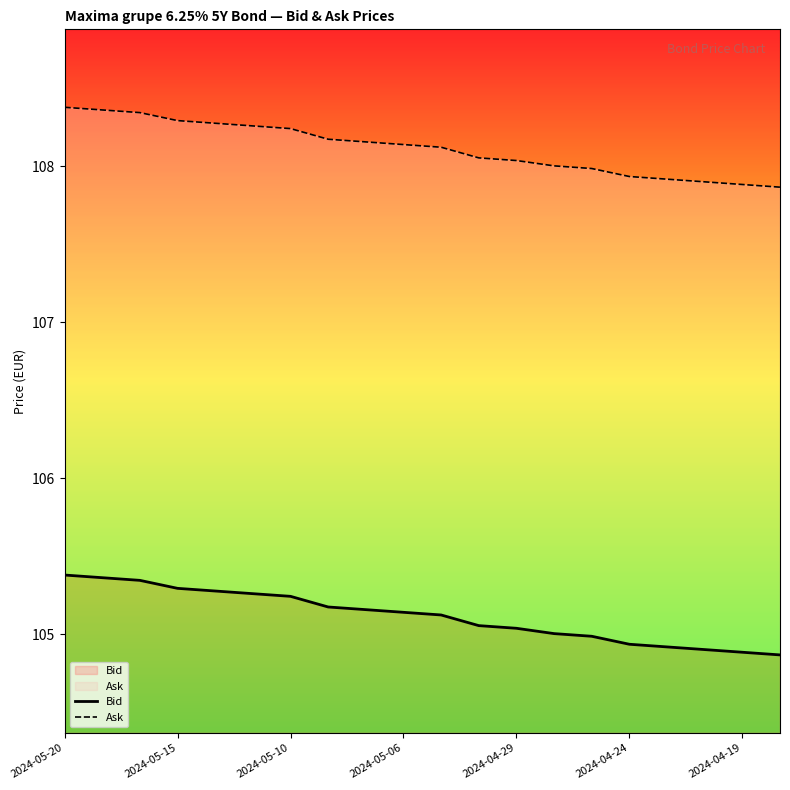

At how many categories does at least one series exceed 105?

20